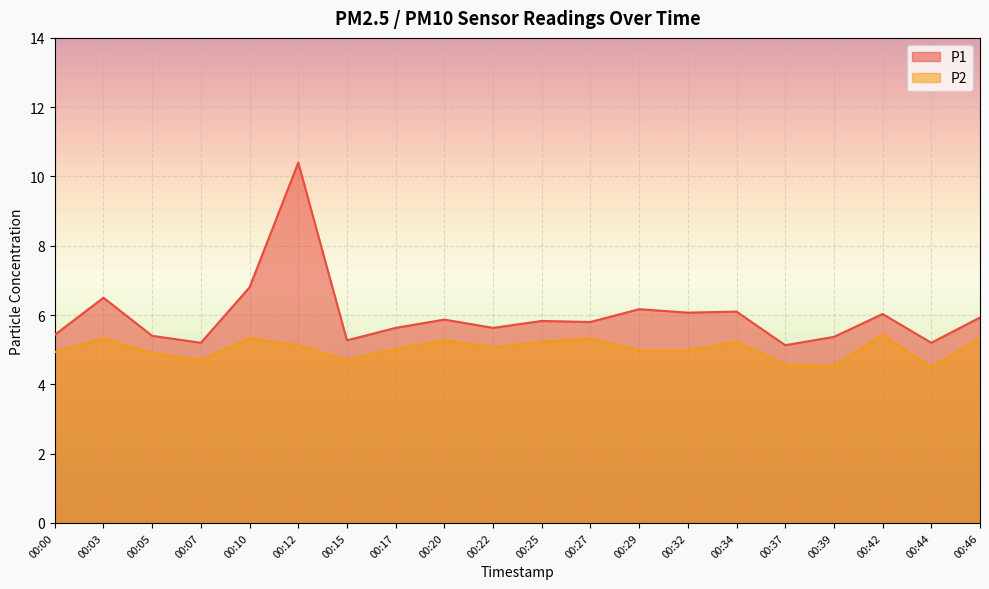

At which category does P2 reach its first local valley?

00:07